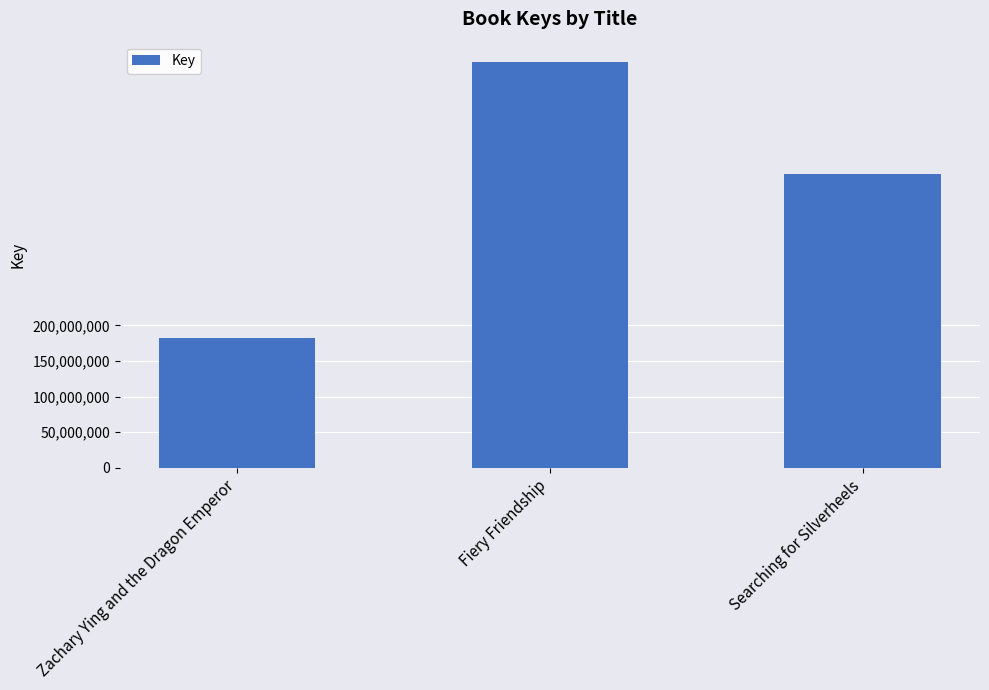

How many data points are less than 413237225?

1